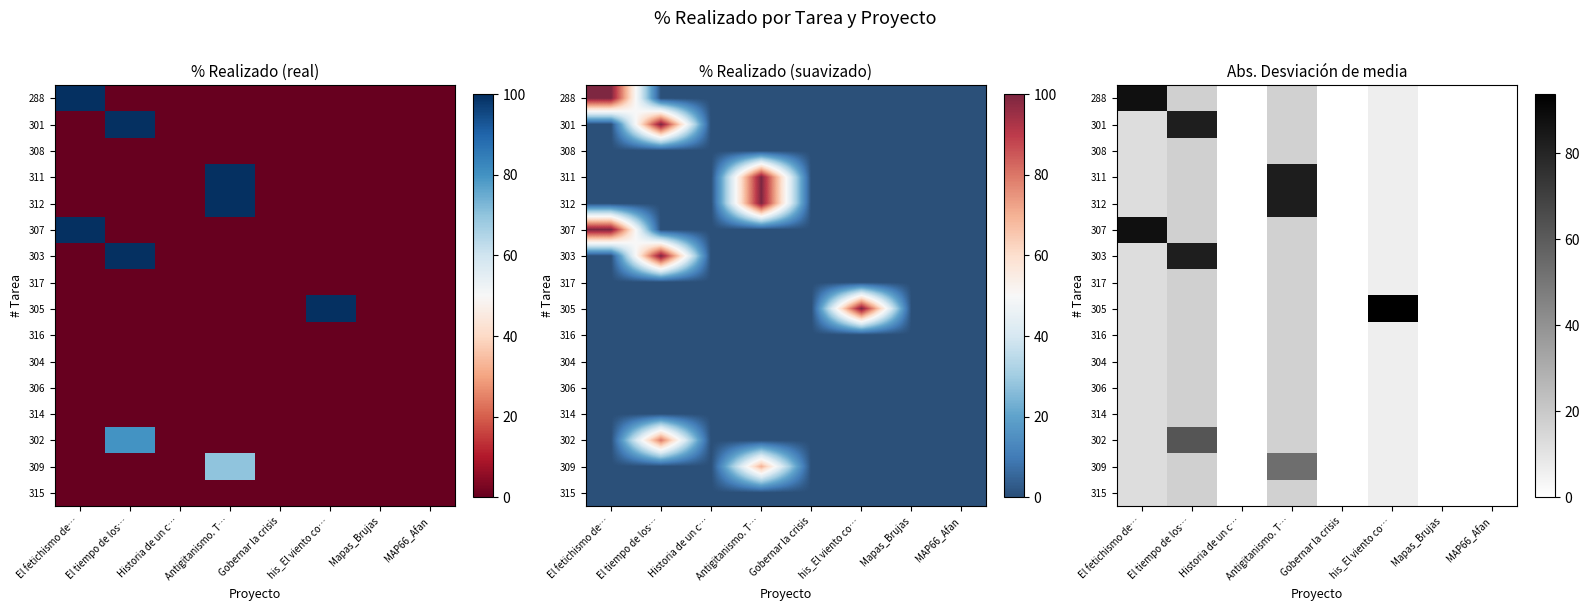

True or false: 315 has a value of 2.9 at El fetichismo de….

False